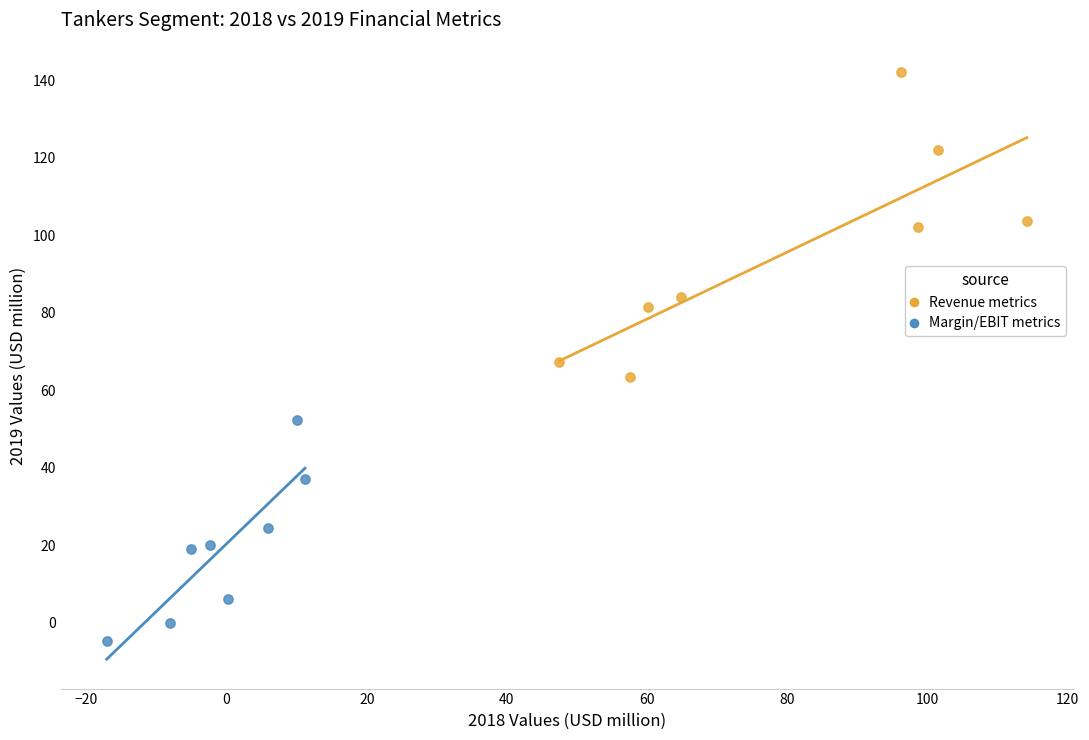

Which series contains the highest Y value?

Revenue metrics